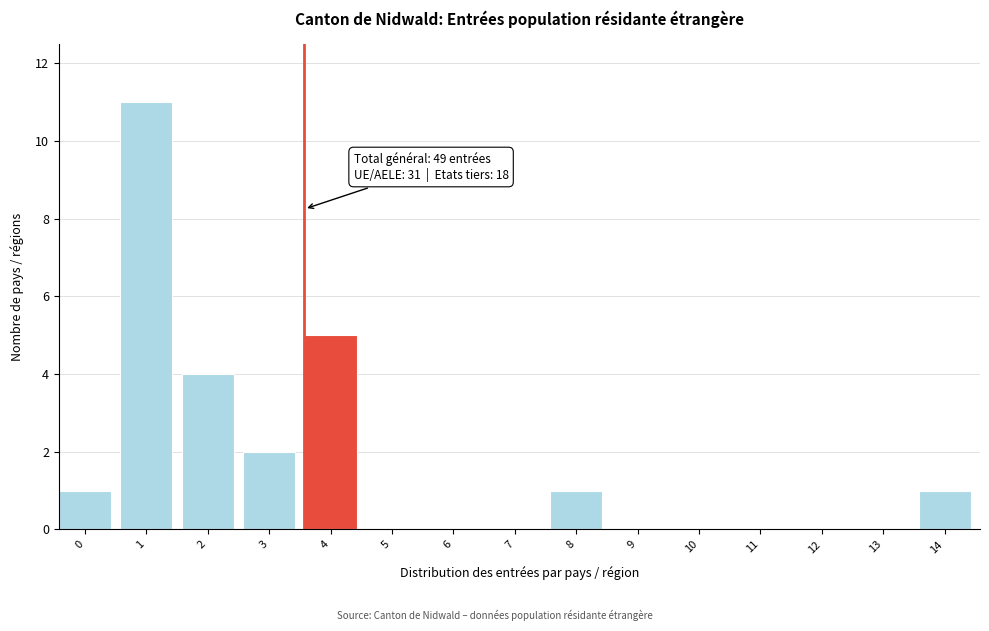

Reading right to left, list all the values displayed in this chart.

14=1	13=0	12=0	11=0	10=0	9=0	8=1	7=0	6=0	5=0	4=5	3=2	2=4	1=11	0=1